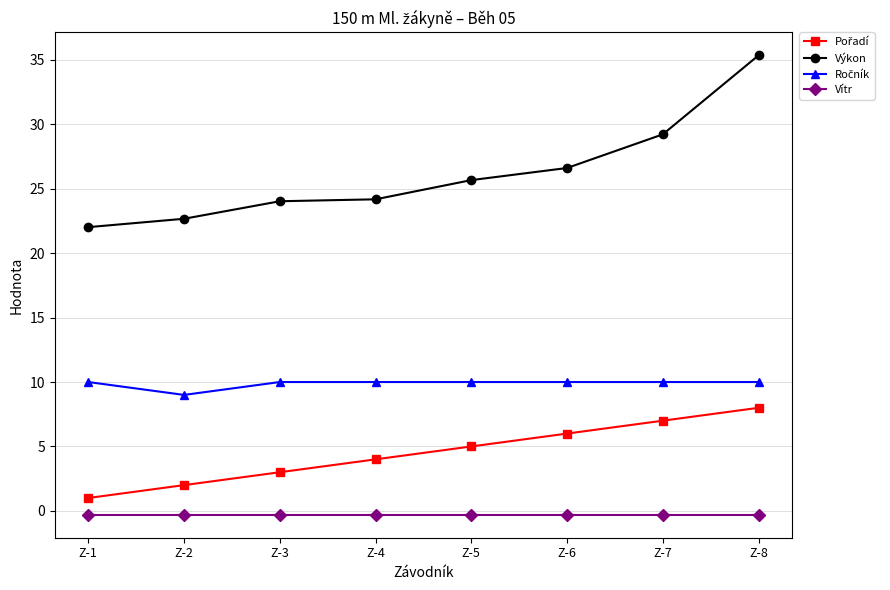

What is the spread (max minus min) of values at Z-4?

24.5